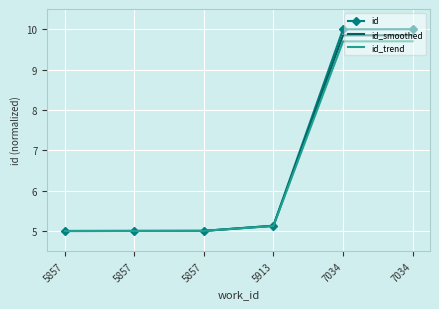

True or false: id and id_smoothed cross at least once.

False